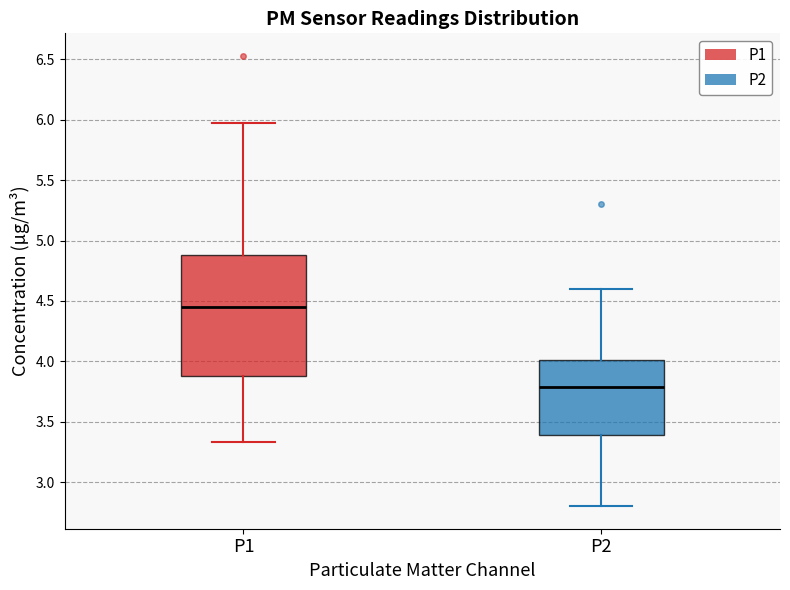

Which box's median line is the highest?

P1